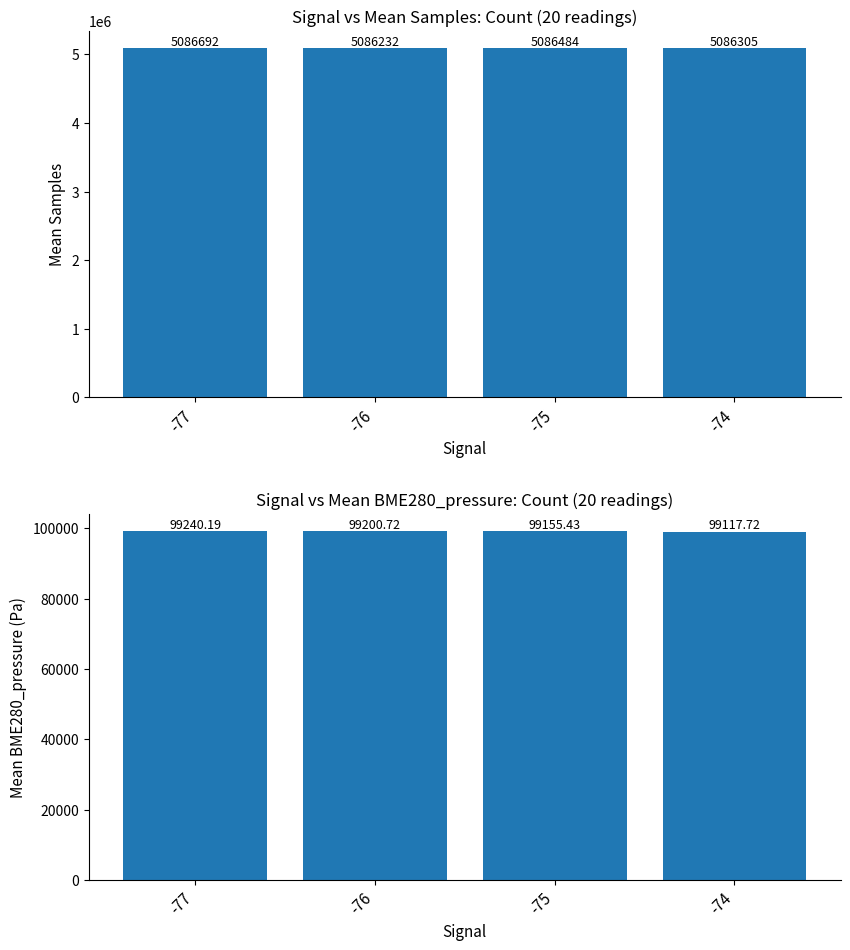

Reading left to right, what are all the values shown in this chart?

Samples: -77=5086692.0	-76=5086232.0	-75=5086484.0	-74=5086305.0
BME280_pressure: -77=99240.2	-76=99200.7	-75=99155.4	-74=99117.7